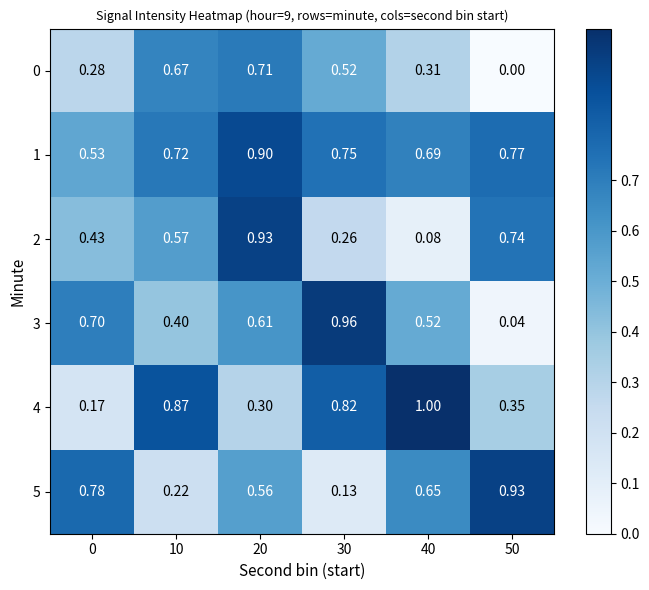

Which series changed the most between 10 and 20?

4